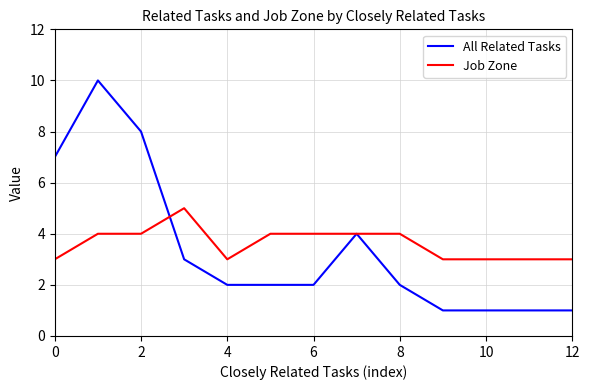

What are all the series names shown in the legend?

All Related Tasks, Job Zone